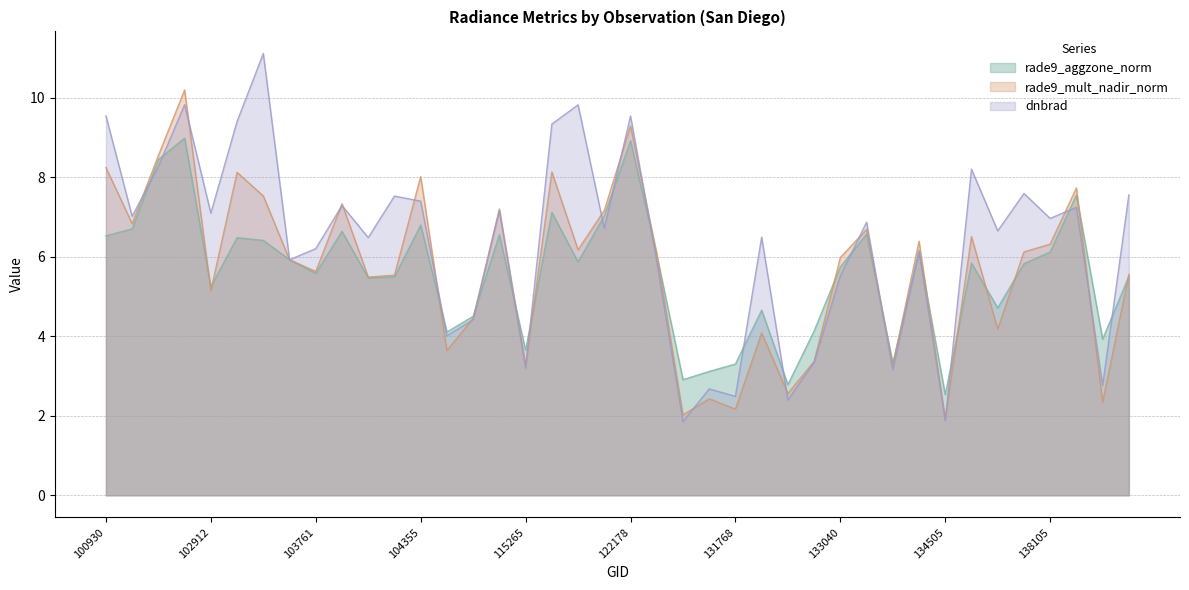

What is the greatest value displayed?

11.1